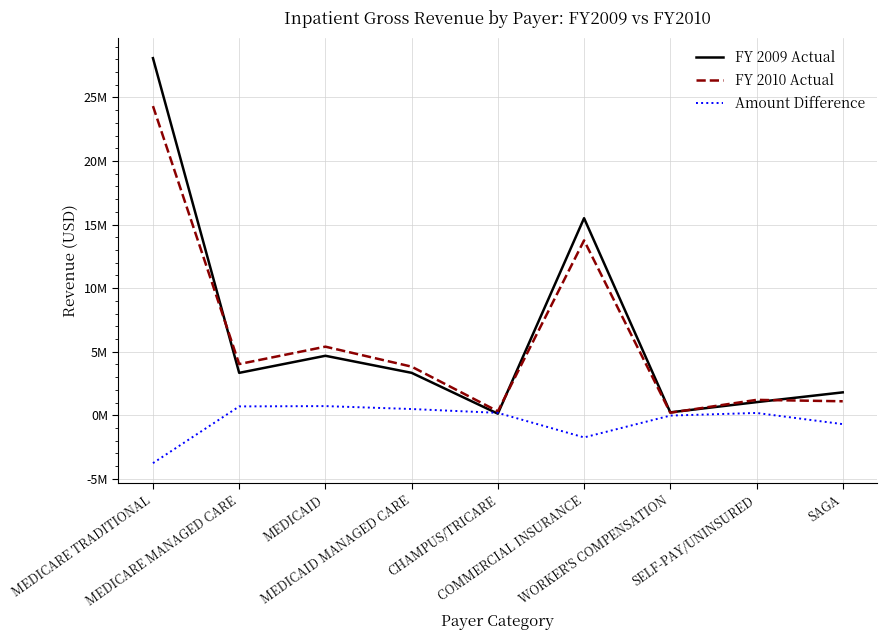

Is this an area chart (filled region under the line)?

No